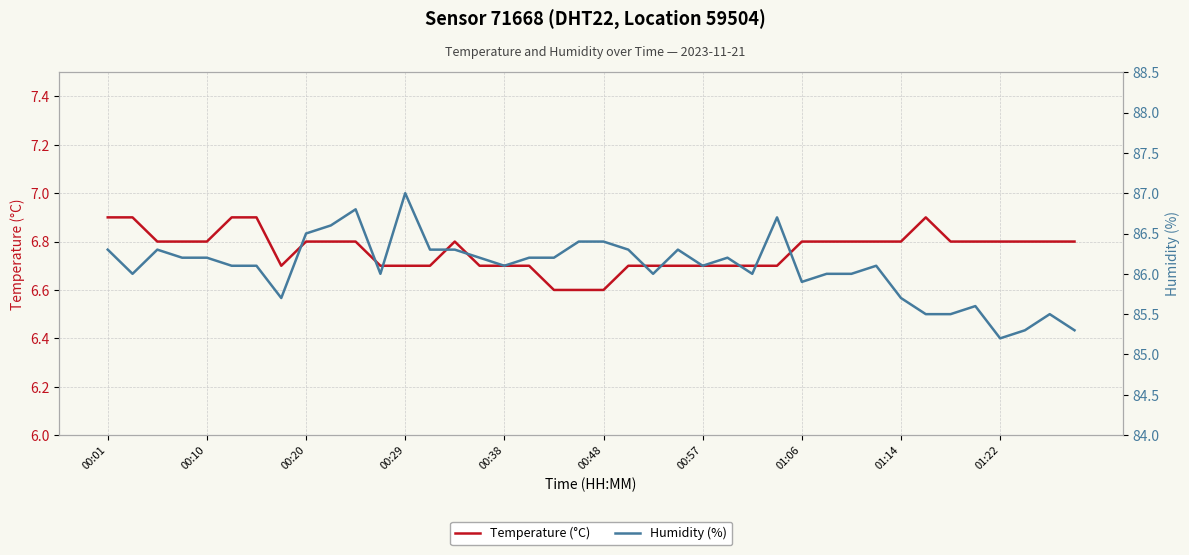

Which category has the highest value across all series?

00:29